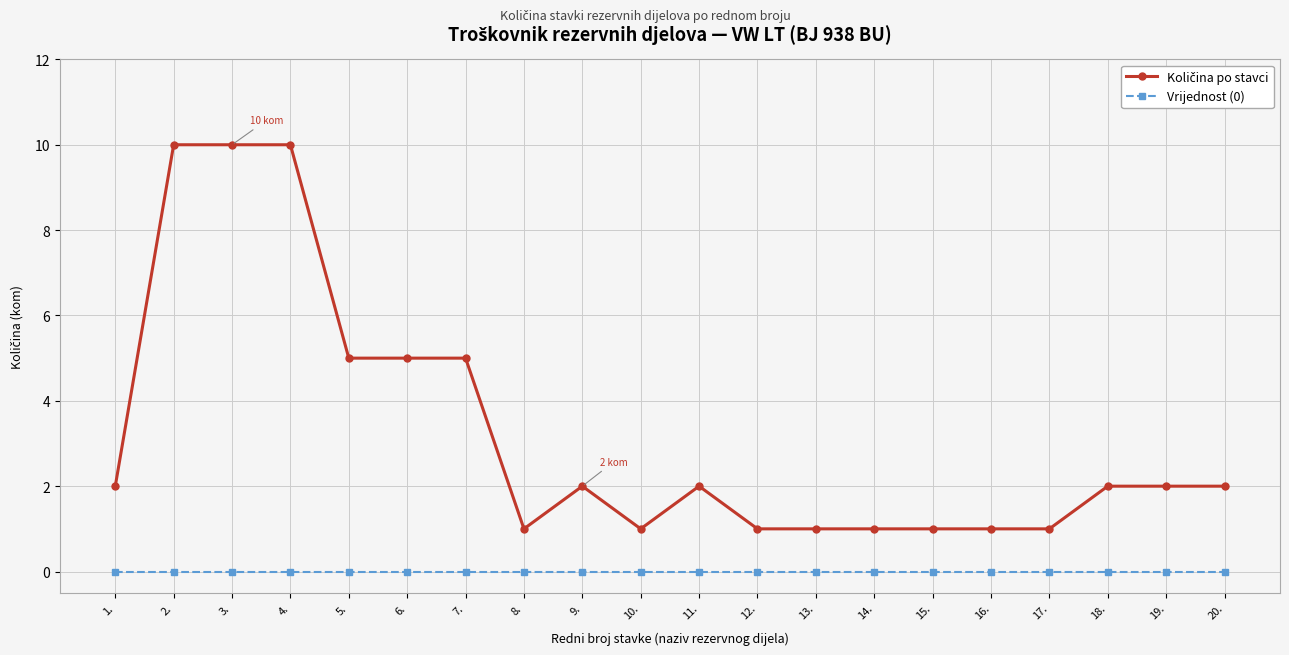

What is the maximum value shown in the chart?

10